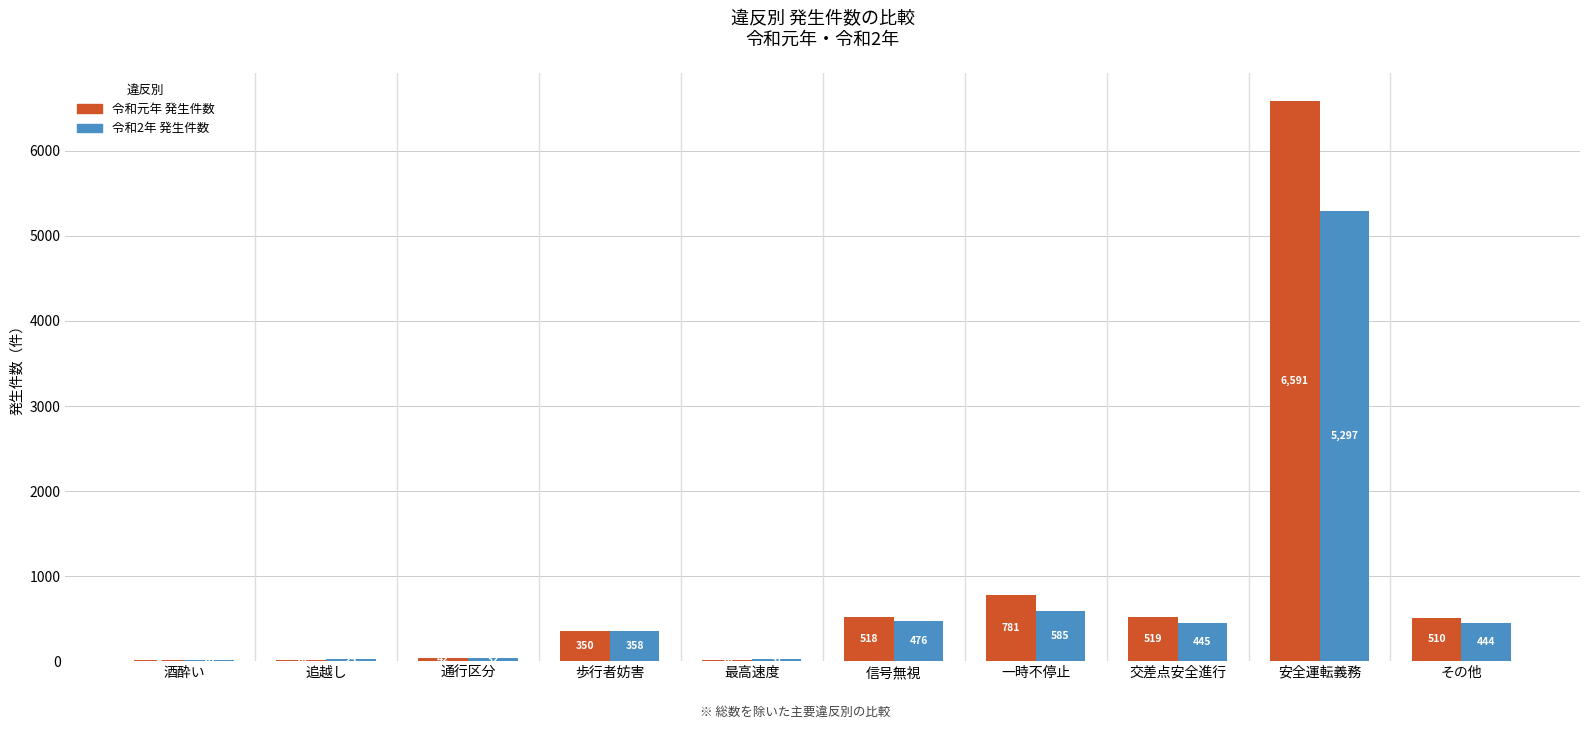

What is the sum of all 令和2年 発生件数 values?

7703